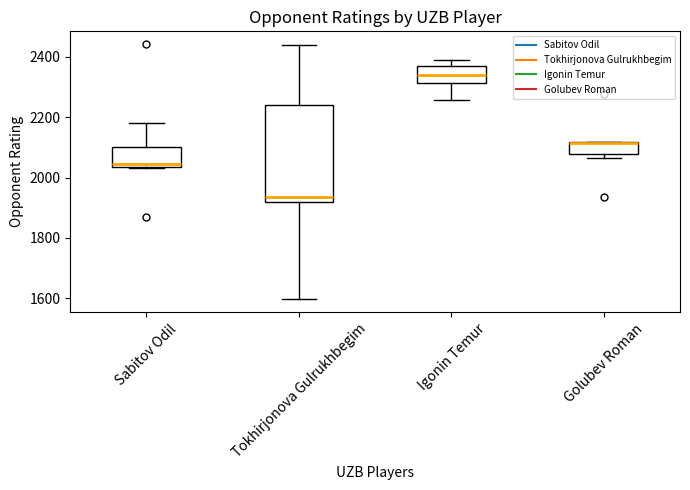

Where does the upper whisker of the box for Tokhirjonova Gulrukhbegim end on the y-axis? The values are not printed on the chart, so give them approximately, as read against the axis.

2440